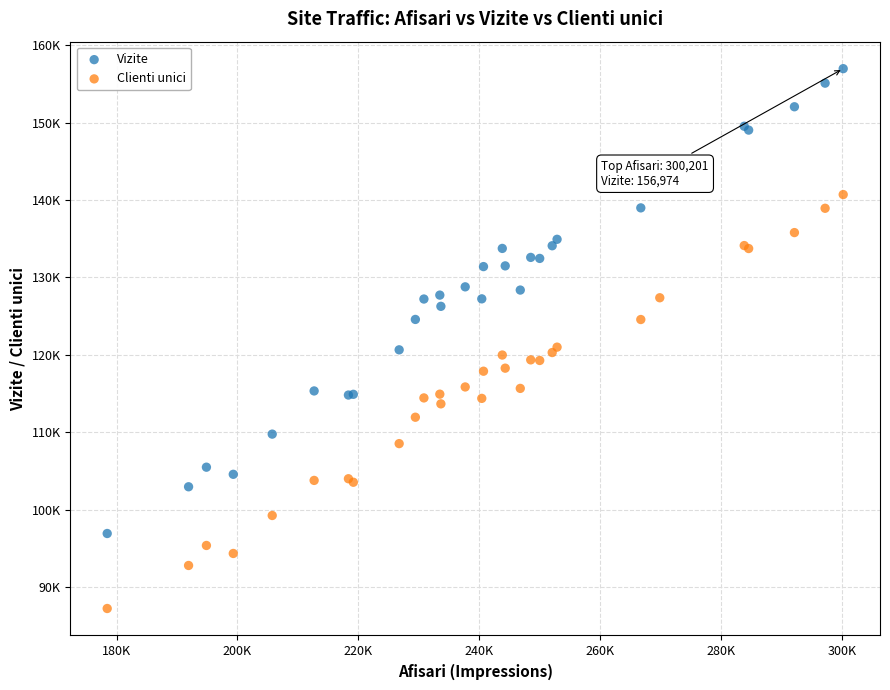

Which series reaches the minimum Y coordinate?

Clienti unici